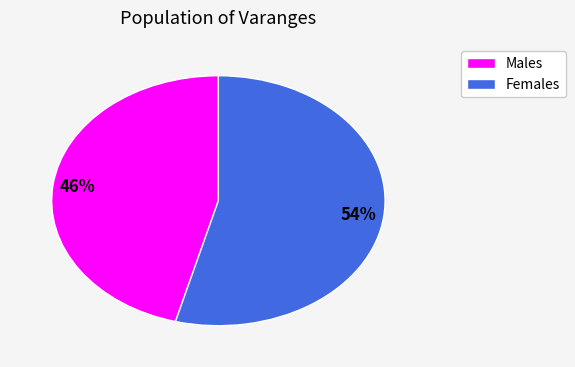

Is there any slice that represents more than half of the pie?

Yes